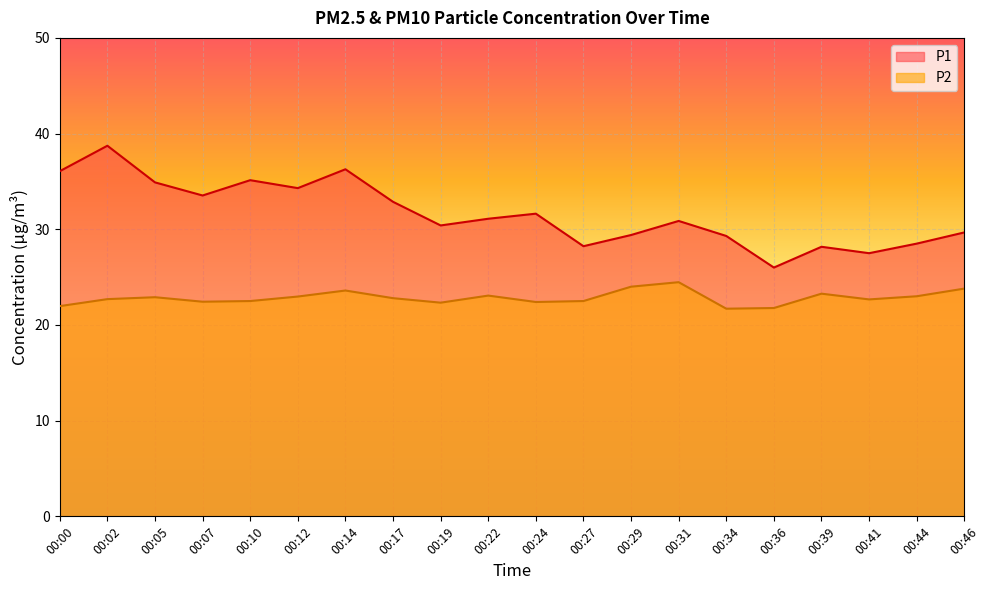

At which label does P1 first exceed 31?

00:00